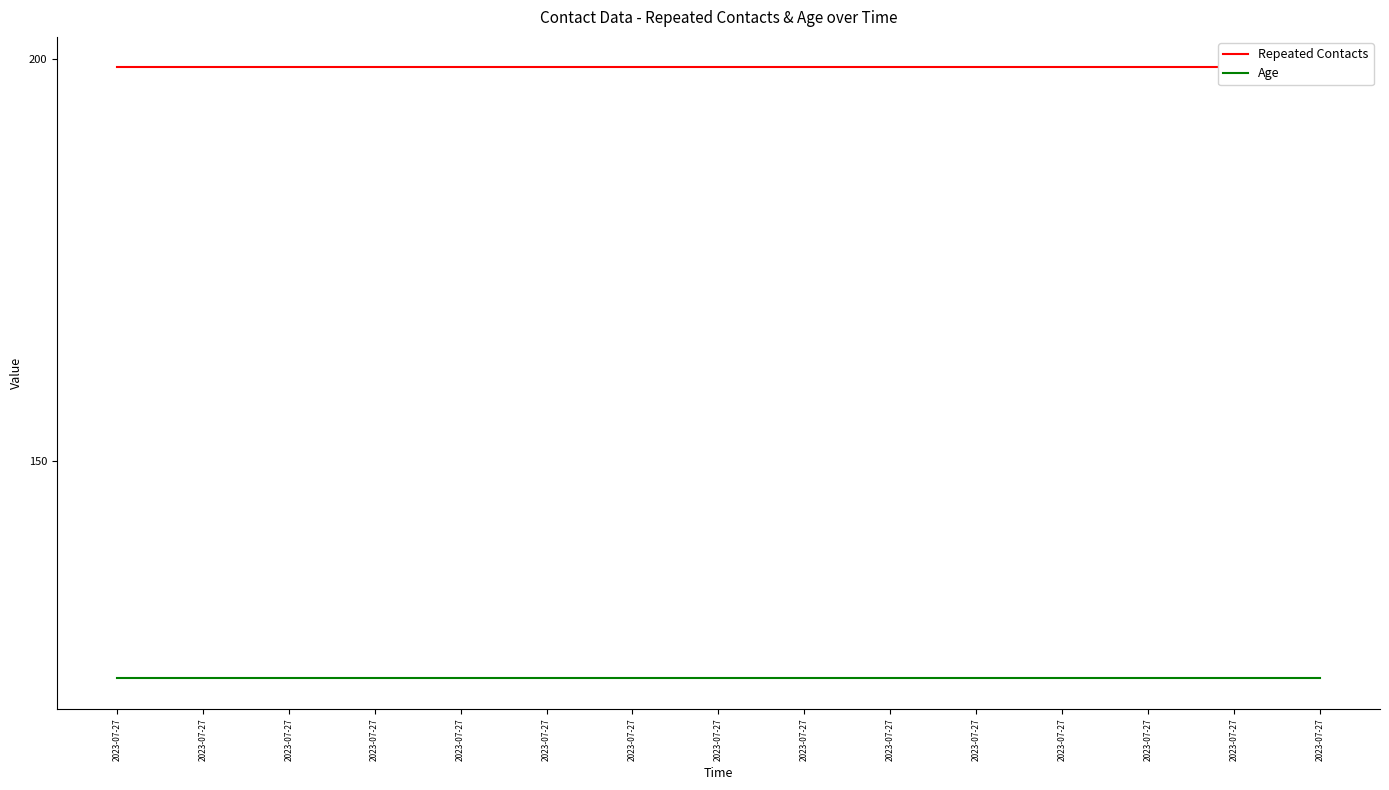

What is the value of the Age point at the 3rd from the left?

123